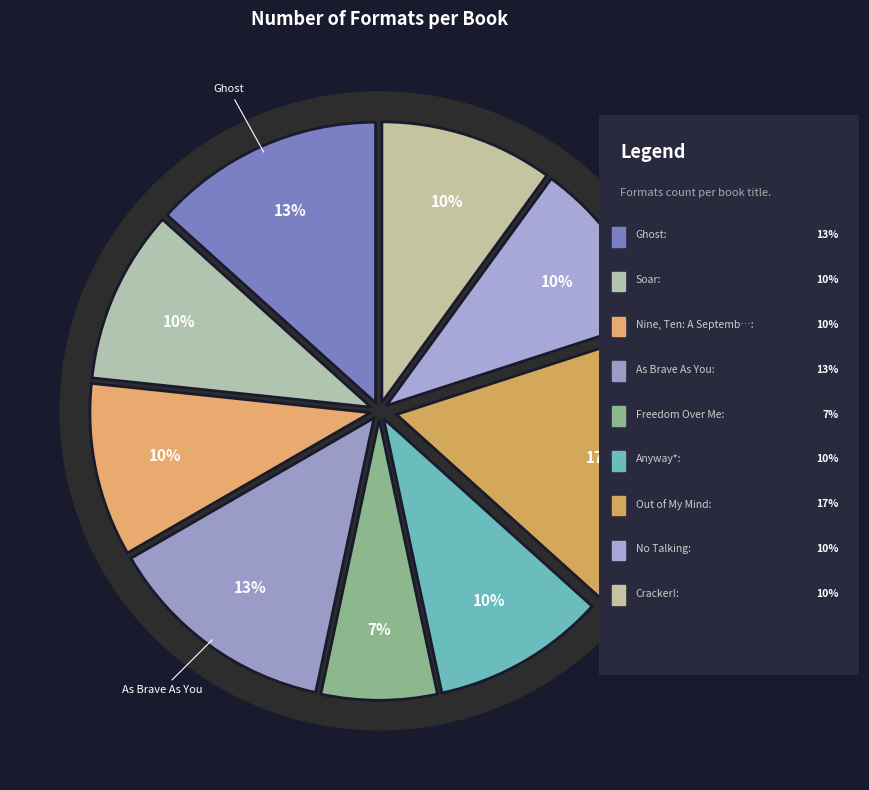

Does Ghost account for over 50% of the chart?

No